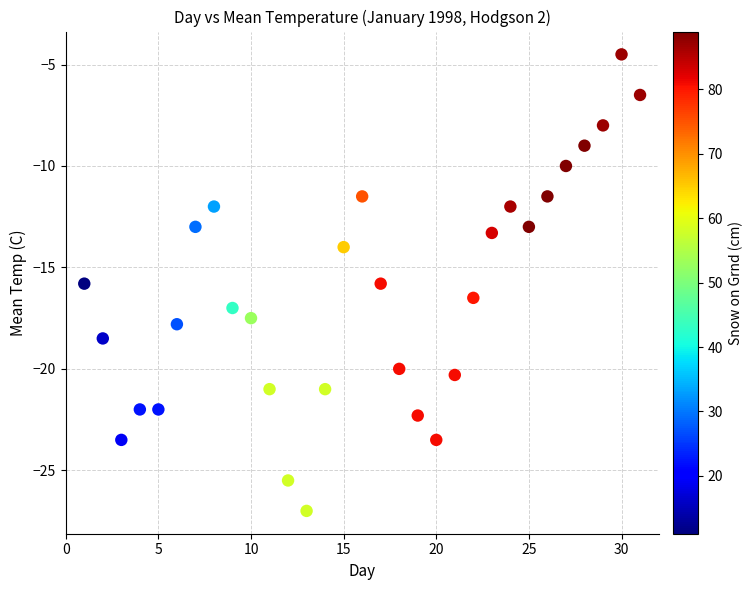

What is the range of X values (max minus min)?

30.0